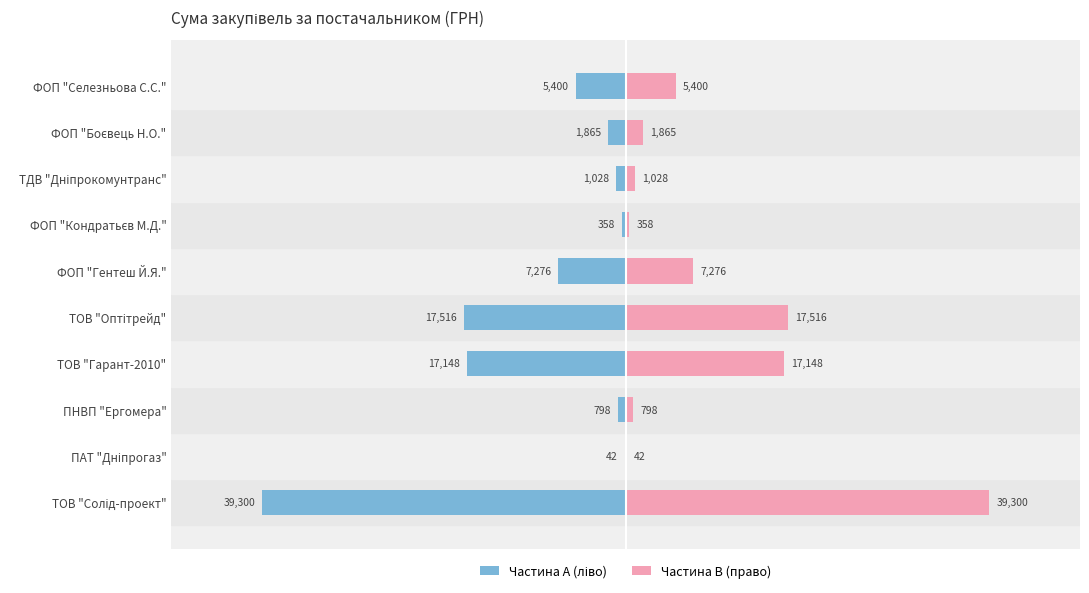

What are all the series names shown in the legend?

Частина A, Частина B